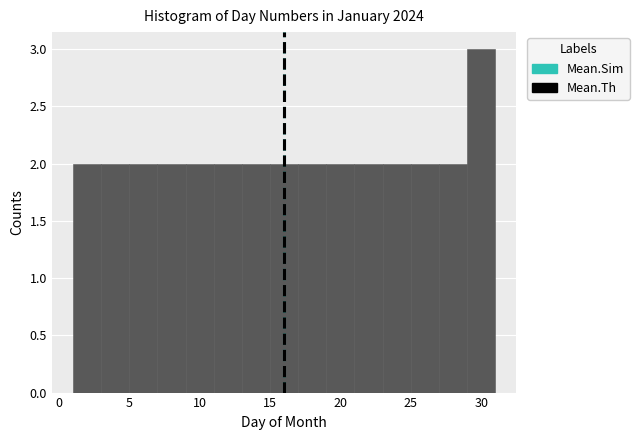

What is the height of the bar covering 21 to 23 on the x-axis? The values are not printed on the chart, so give them approximately, as read against the axis.

2